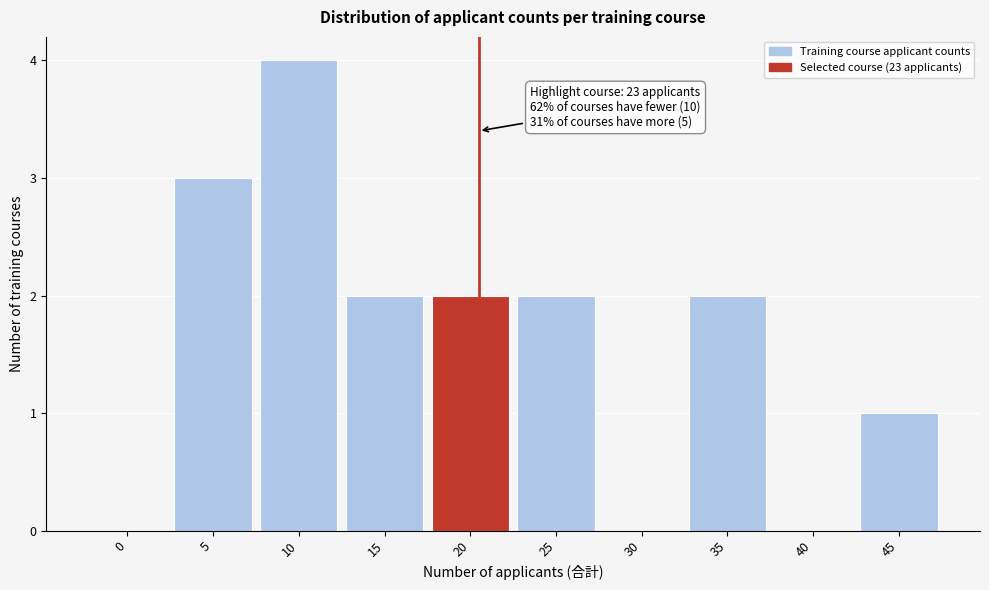

Reading left to right, extract all data points from this chart.

0=0	5=3	10=4	15=2	20=2	25=2	30=0	35=2	40=0	45=1